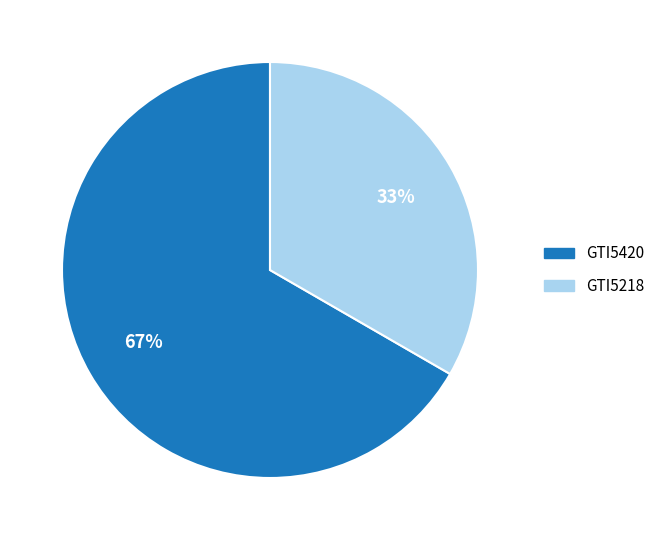

To the nearest percent, what is the average slice percentage?

50%